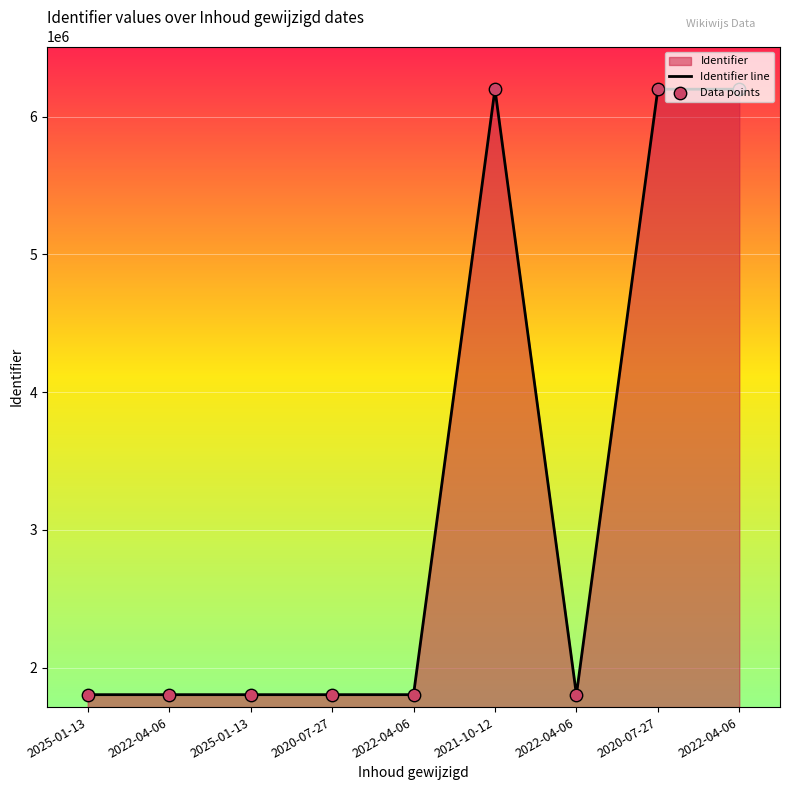

What is the total value across all series at 2025-01-13?

3606972